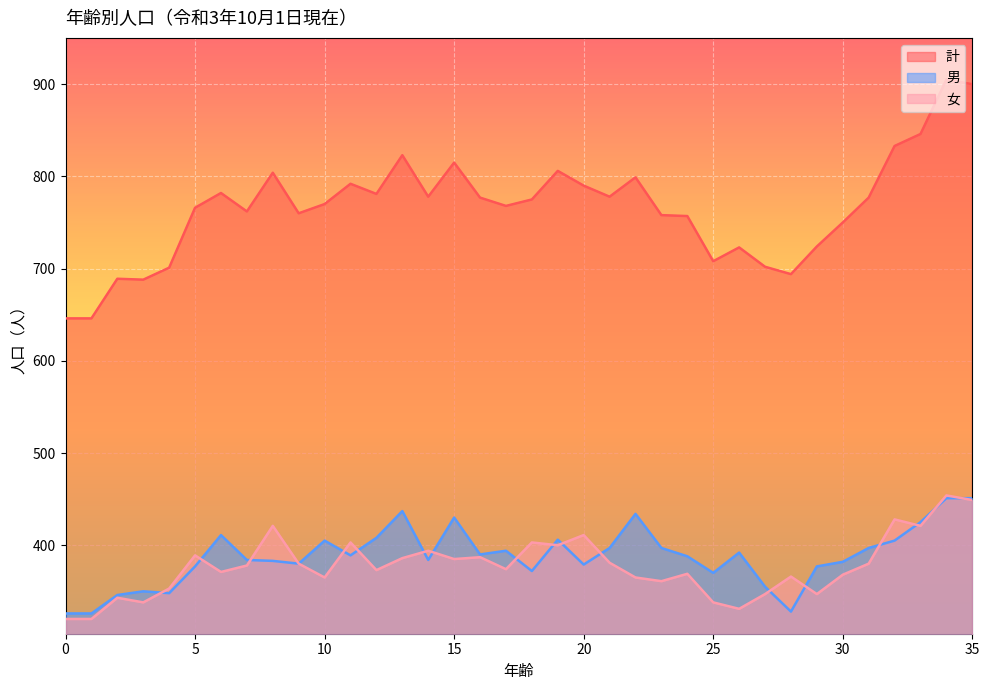

Which series has the largest total across all categories?

計